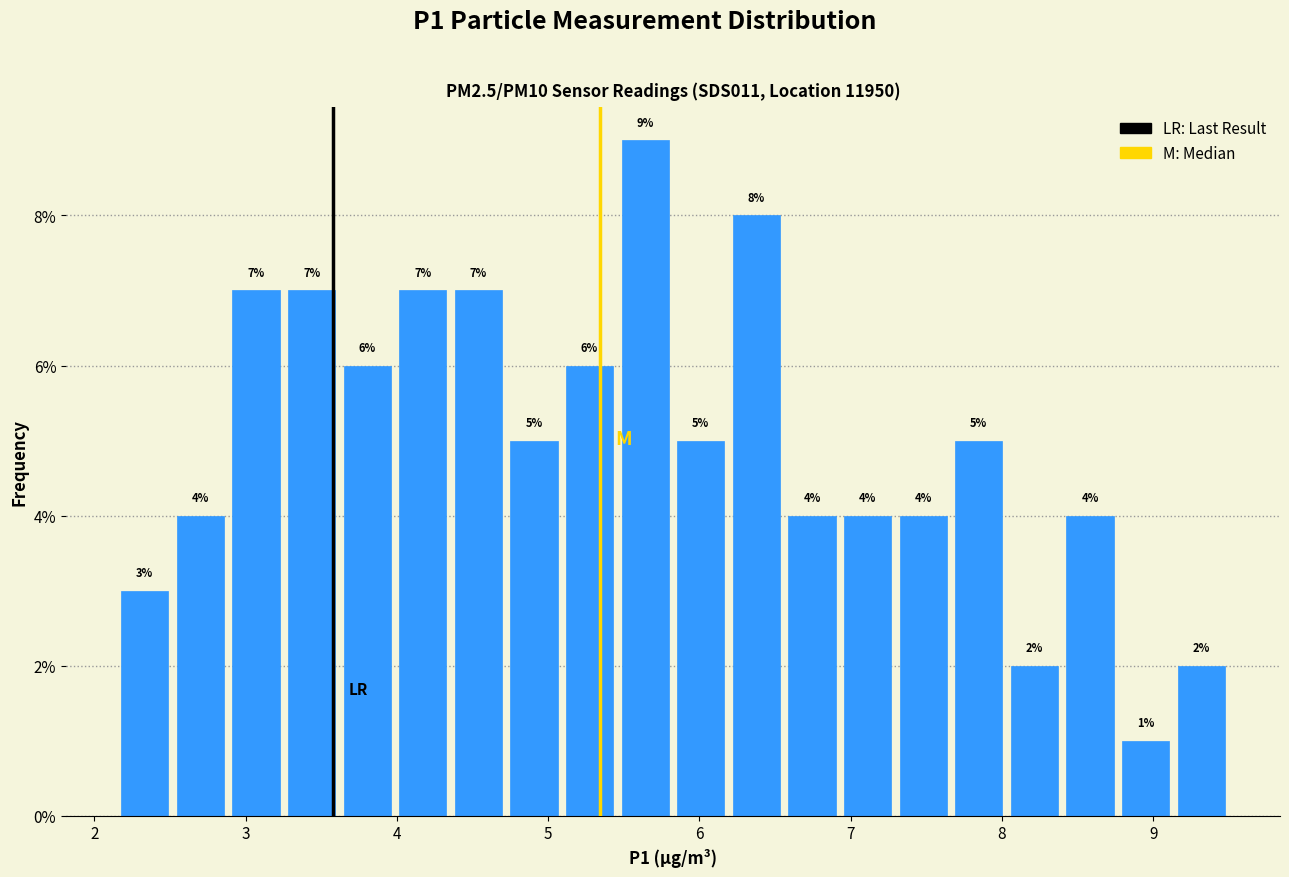

Read against the x-axis, roughly where is the centre of the tallest bar?

5.6